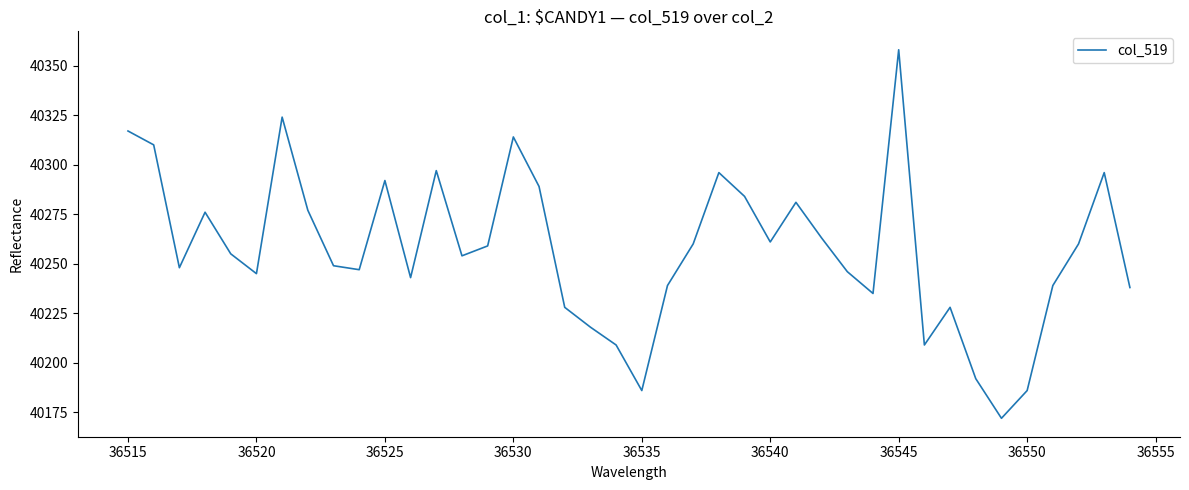

What is the difference between the maximum and minimum values?

186